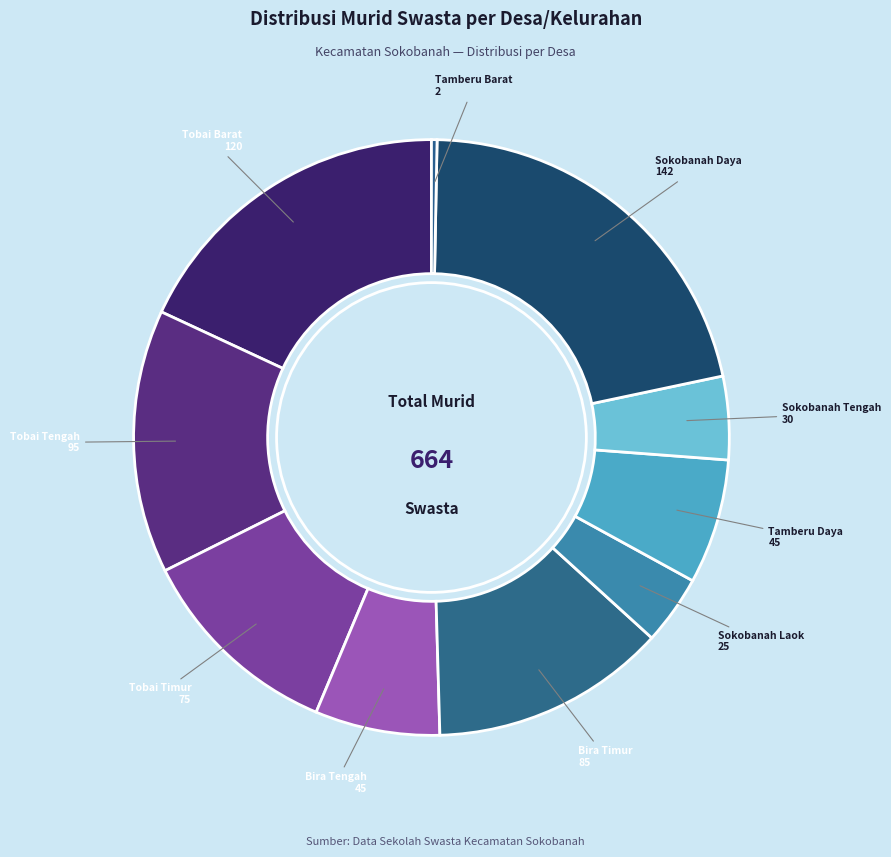

True or false: Sokobanah Tengah accounts for 18% of the total.

False